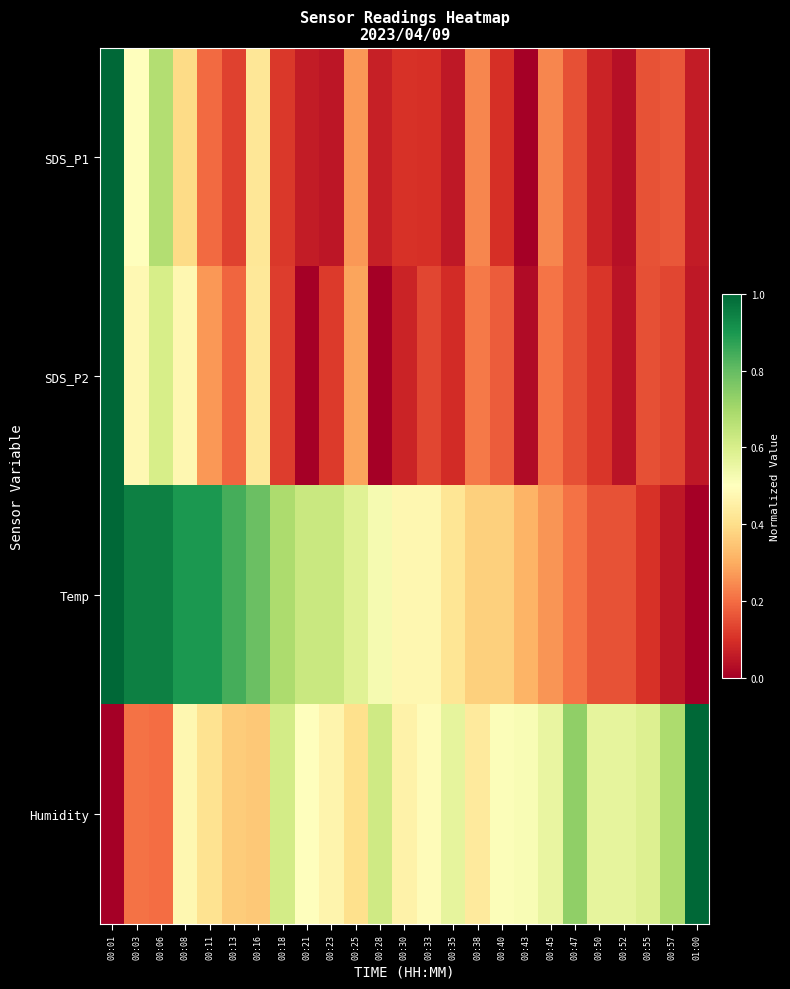

Reading left to right, transcribe all the data shown in this chart.

SDS_P1: 00:01=1.0	00:03=0.5	00:06=0.7	00:08=0.4	00:11=0.2	00:13=0.1	00:16=0.4	00:18=0.1	00:21=0.1	00:23=0.0	00:25=0.3	00:28=0.1	00:30=0.1	00:33=0.1	00:35=0.1	00:38=0.2	00:40=0.1	00:43=0.0	00:45=0.2	00:47=0.2	00:50=0.1	00:52=0.0	00:55=0.2	00:57=0.2	01:00=0.1
SDS_P2: 00:01=1.0	00:03=0.5	00:06=0.6	00:08=0.5	00:11=0.3	00:13=0.2	00:16=0.4	00:18=0.1	00:21=0.0	00:23=0.1	00:25=0.3	00:28=0.0	00:30=0.1	00:33=0.1	00:35=0.1	00:38=0.2	00:40=0.2	00:43=0.0	00:45=0.2	00:47=0.2	00:50=0.1	00:52=0.0	00:55=0.2	00:57=0.1	01:00=0.1
Temp: 00:01=1.0	00:03=0.9	00:06=0.9	00:08=0.9	00:11=0.9	00:13=0.8	00:16=0.8	00:18=0.7	00:21=0.6	00:23=0.6	00:25=0.6	00:28=0.5	00:30=0.5	00:33=0.5	00:35=0.4	00:38=0.4	00:40=0.4	00:43=0.3	00:45=0.3	00:47=0.2	00:50=0.2	00:52=0.2	00:55=0.1	00:57=0.1	01:00=0.0
Humidity: 00:01=0.0	00:03=0.2	00:06=0.2	00:08=0.5	00:11=0.4	00:13=0.4	00:16=0.4	00:18=0.6	00:21=0.5	00:23=0.5	00:25=0.4	00:28=0.6	00:30=0.5	00:33=0.5	00:35=0.6	00:38=0.4	00:40=0.5	00:43=0.5	00:45=0.6	00:47=0.7	00:50=0.6	00:52=0.6	00:55=0.6	00:57=0.7	01:00=1.0